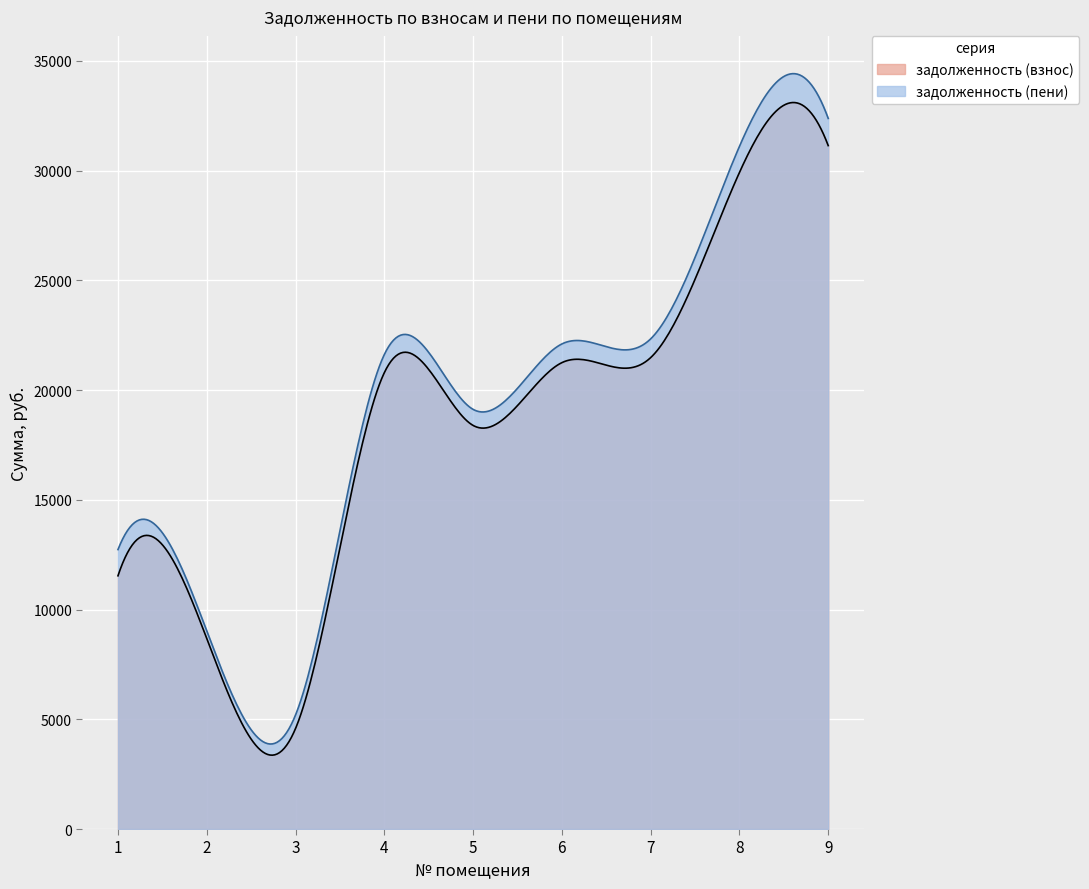

How many values in the задолженность (взнос) series exceed 20792?

5